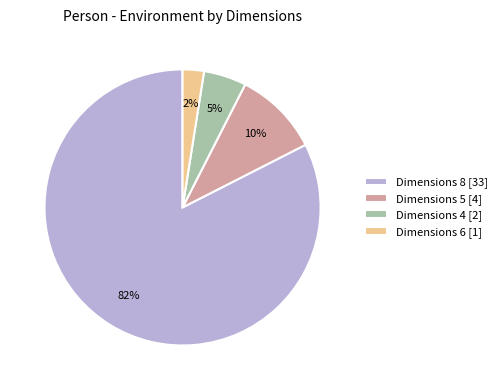

Between Dimensions 6 [1] and Dimensions 4 [2], which is larger?

Dimensions 4 [2]